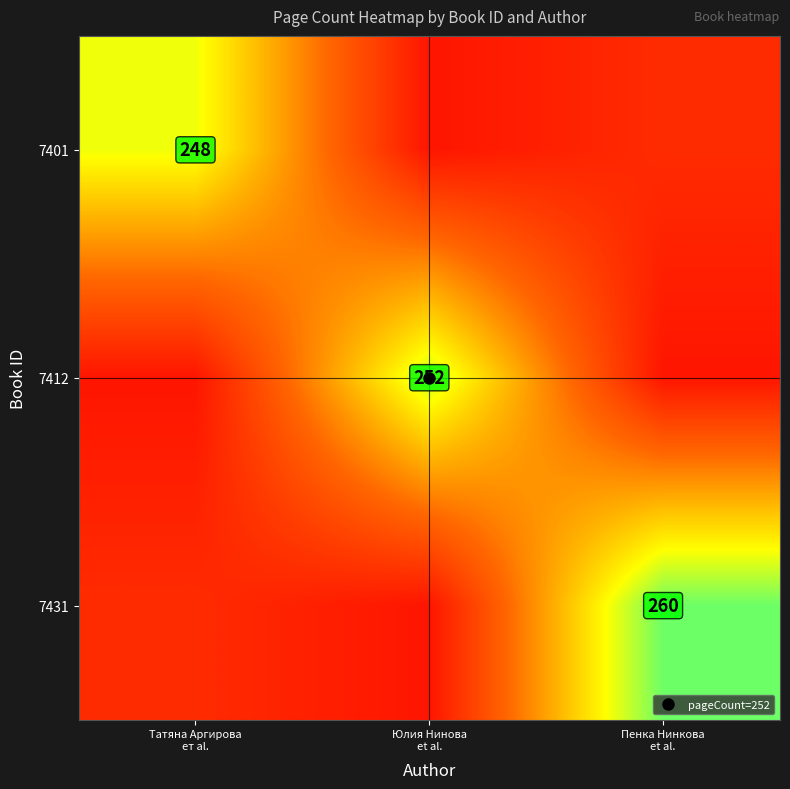

Rank the series at Пенка Нинкова et al. from highest to lowest value.

7431, 7401, 7412